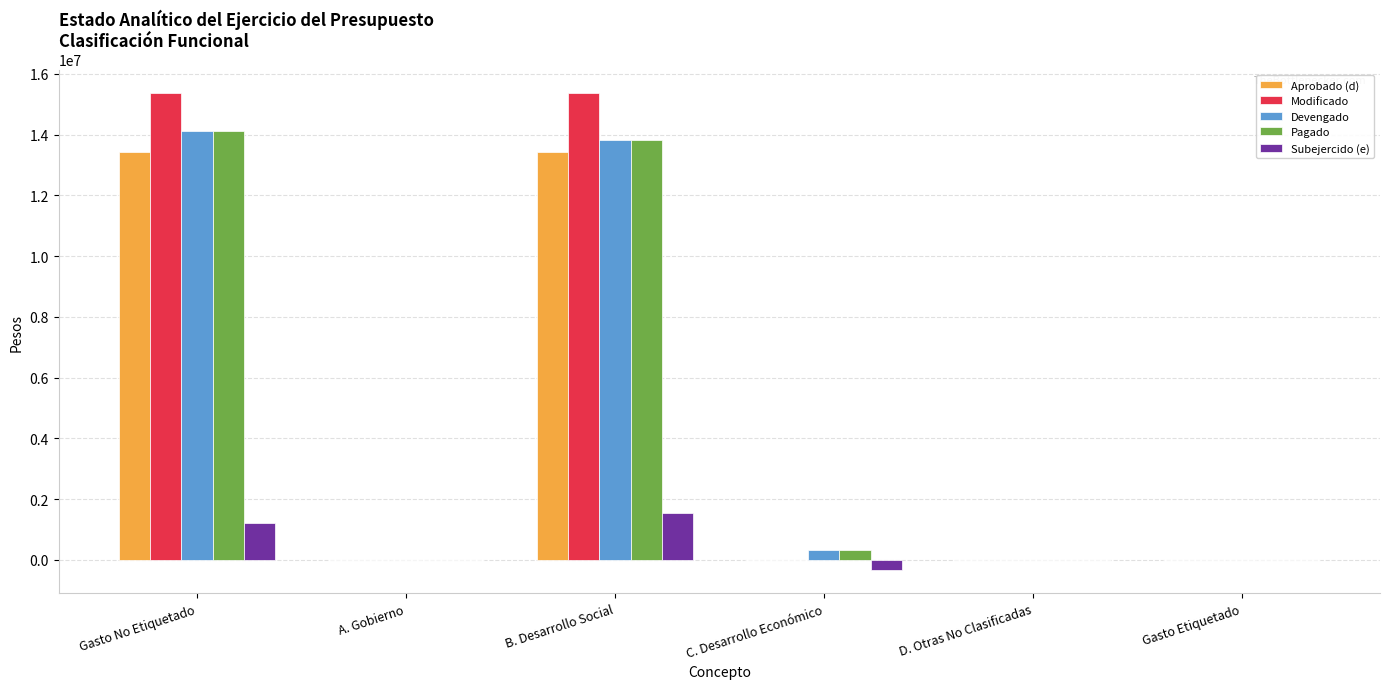

Is it true that Subejercido (e) equals 0.0 at D. Otras No Clasificadas?

True